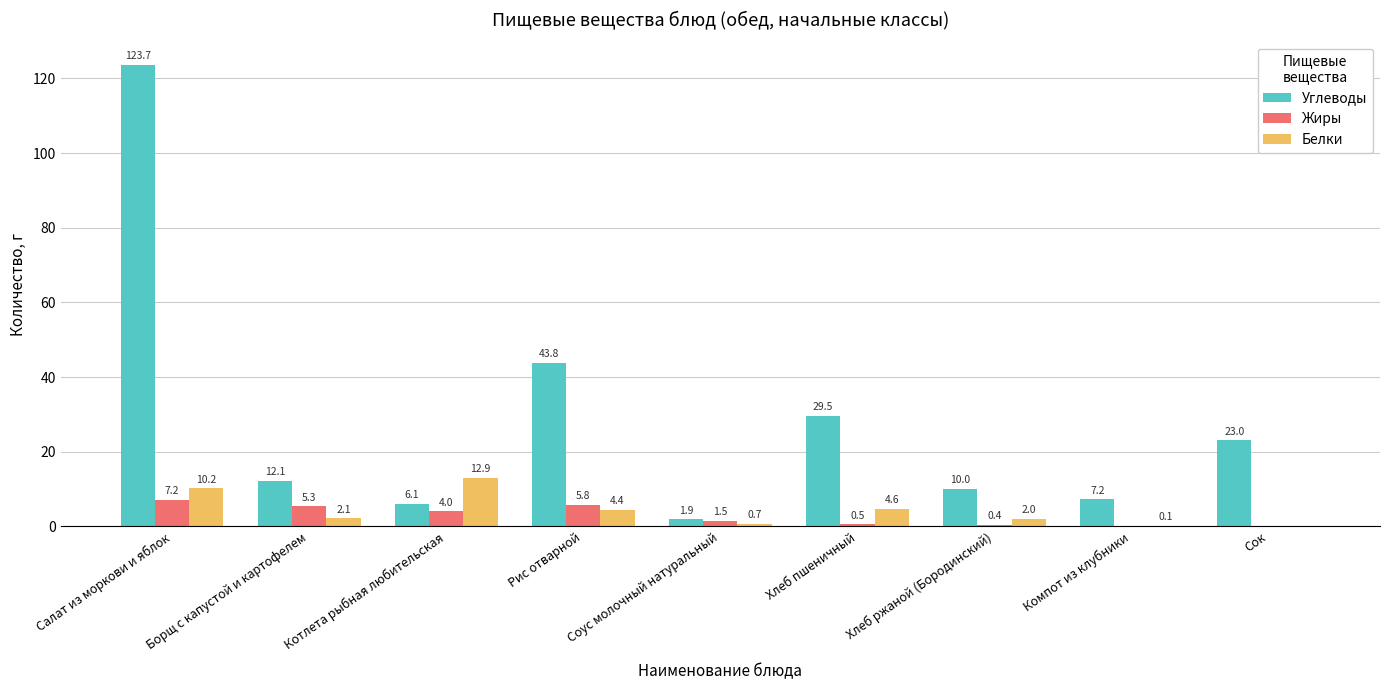

True or false: Белки has a value of 2.0 at Хлеб ржаной (Бородинский).

True